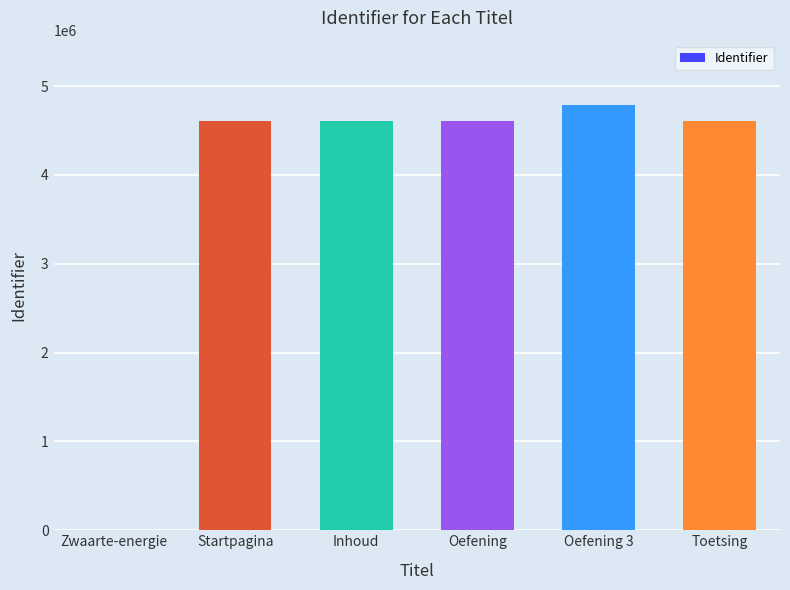

Which label corresponds to the largest value in the chart?

Oefening 3